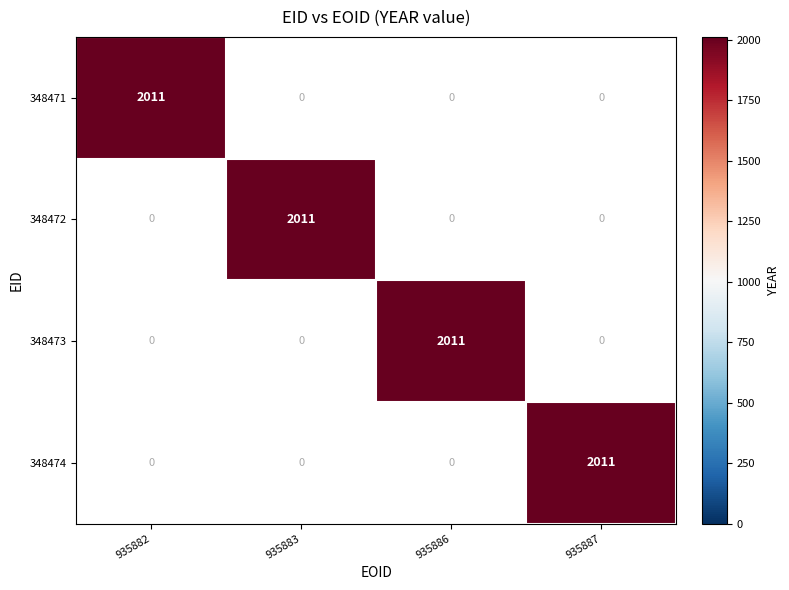

Reading left to right, transcribe all the data shown in this chart.

348471: 935882=2011	935883=0	935886=0	935887=0
348472: 935882=0	935883=2011	935886=0	935887=0
348473: 935882=0	935883=0	935886=2011	935887=0
348474: 935882=0	935883=0	935886=0	935887=2011